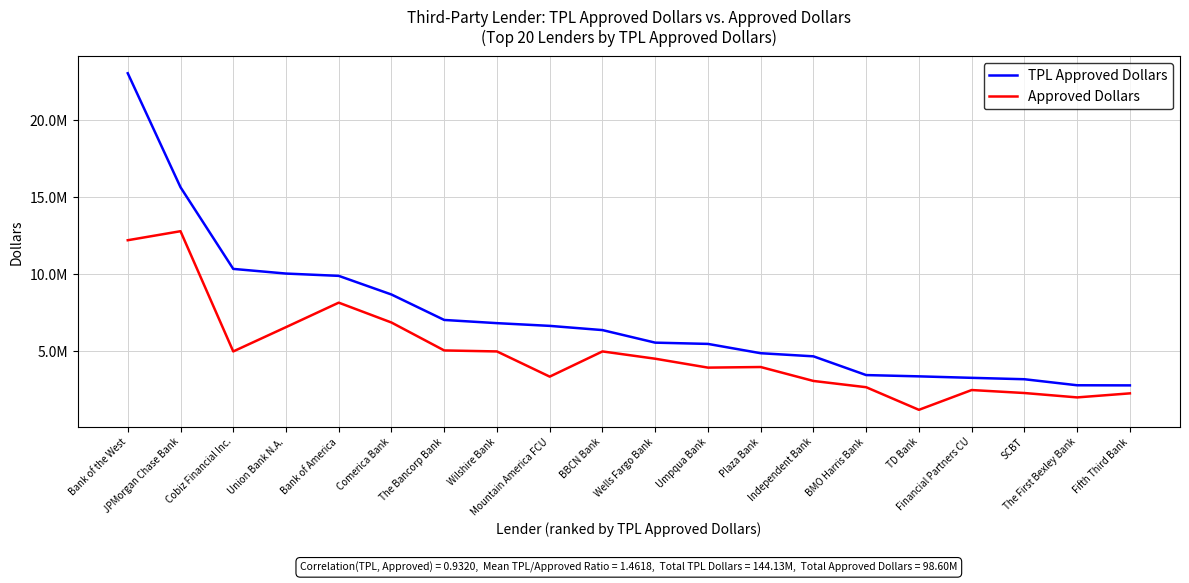

Is it true that TPL Approved Dollars equals 23026946 at Bank of the West?

True